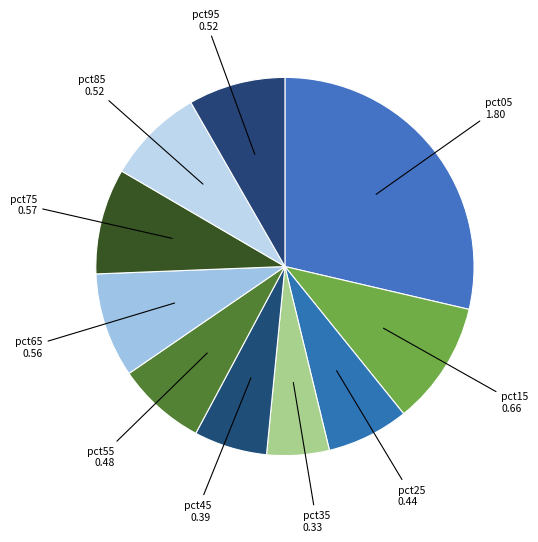

Do pct05 and pct15 together represent more than half of the pie?

No